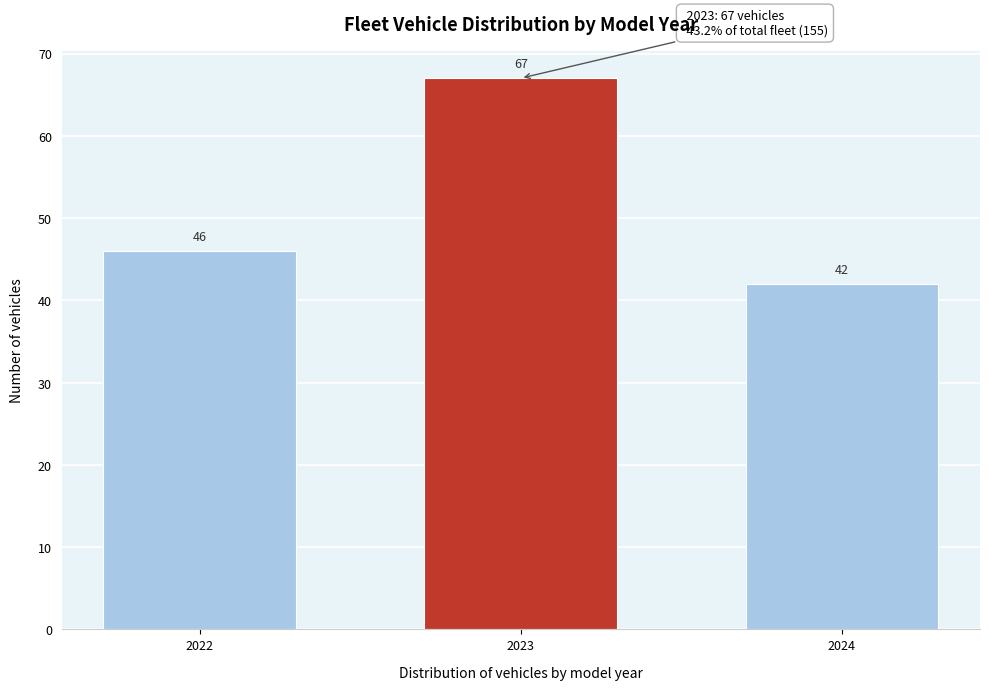

Reading left to right, list all the values displayed in this chart.

2022=46	2023=67	2024=42